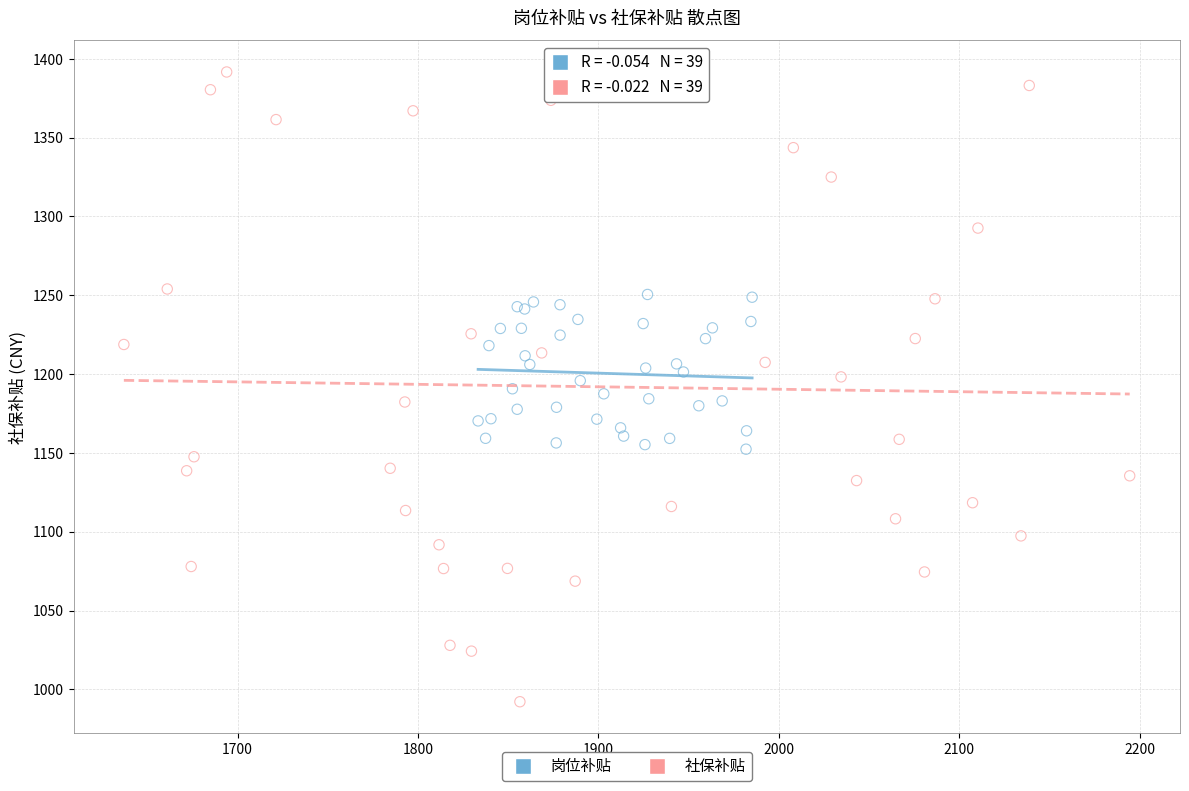

Which series reaches the minimum Y coordinate?

社保补贴